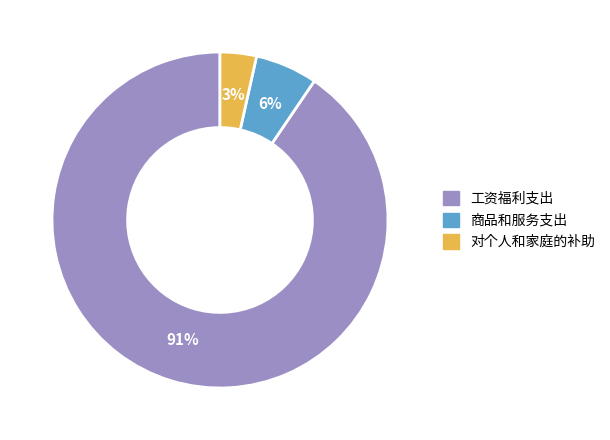

How many slices are in this pie chart?

3